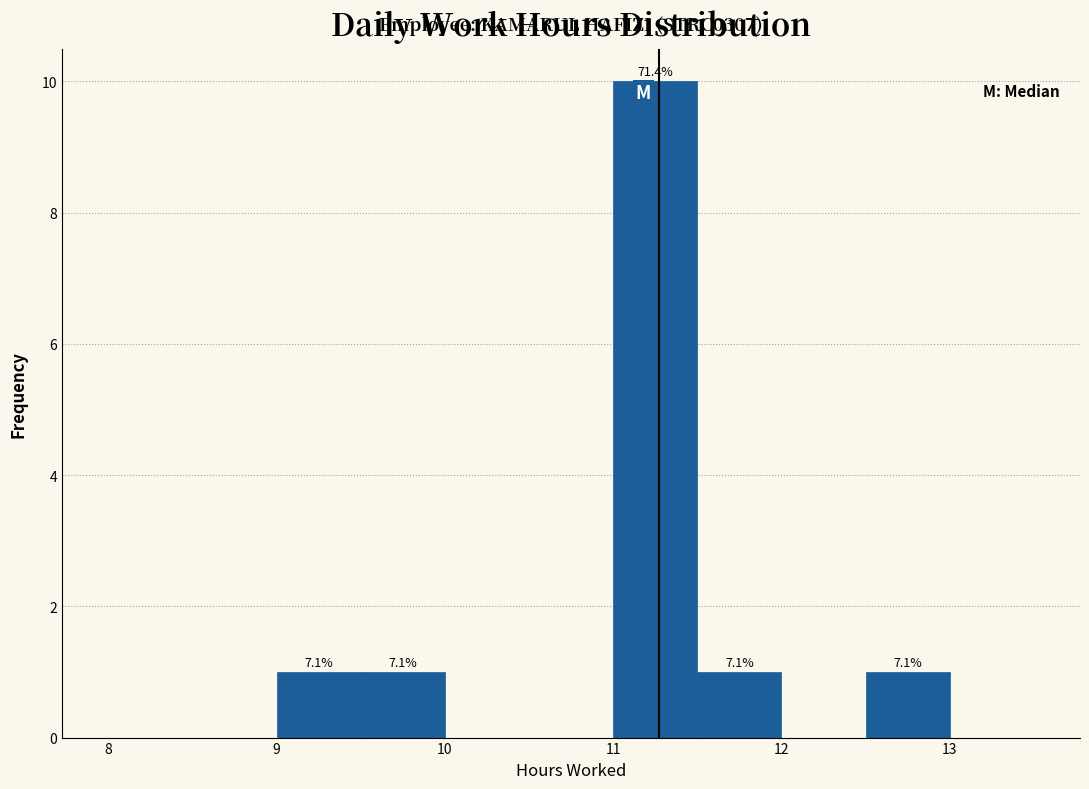

Over which range of the x-axis is the bar tallest?

11.0 to 11.5